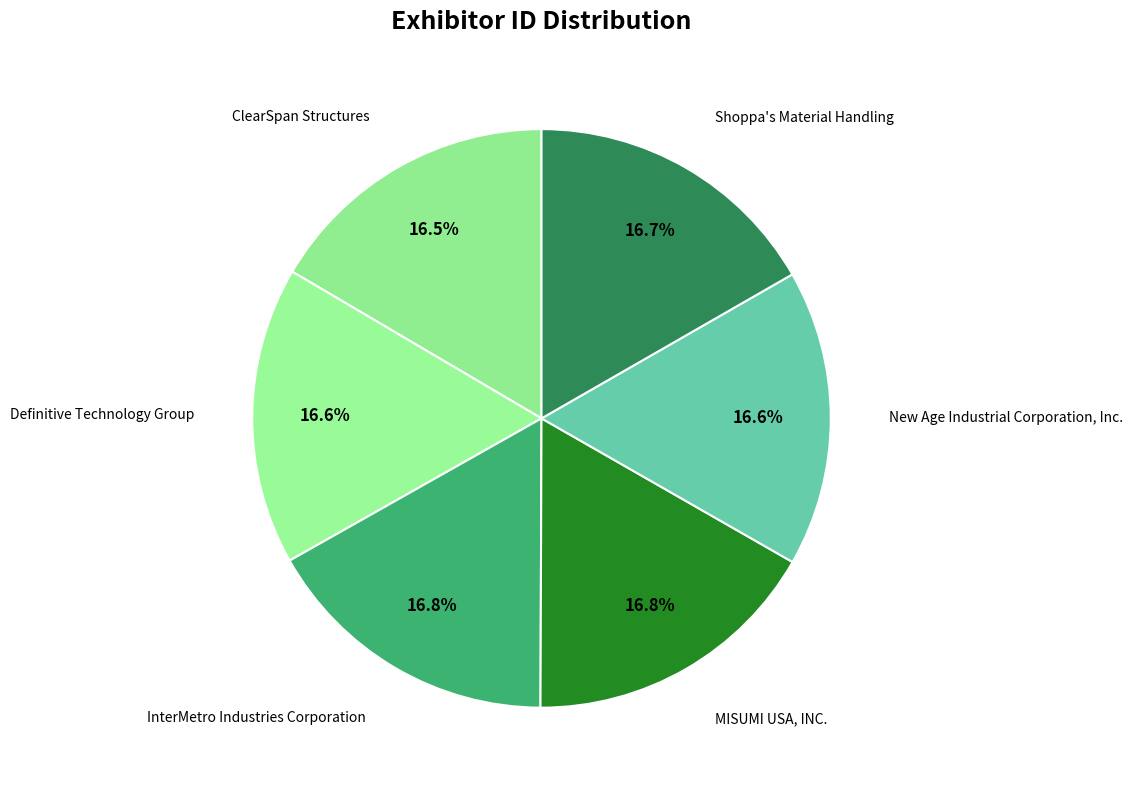

Count the number of slices in the pie.

6